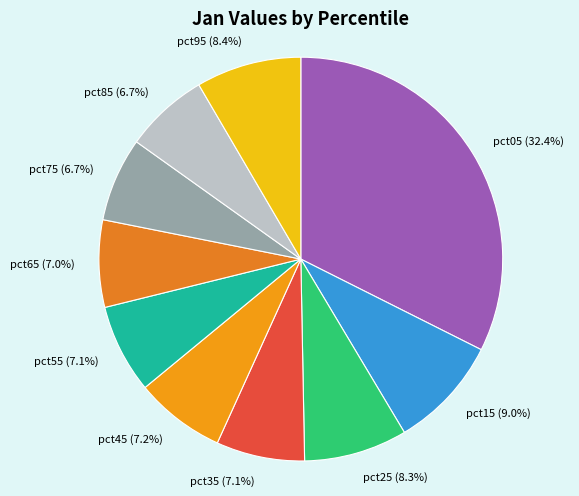

True or false: pct05 accounts for 32% of the total.

True